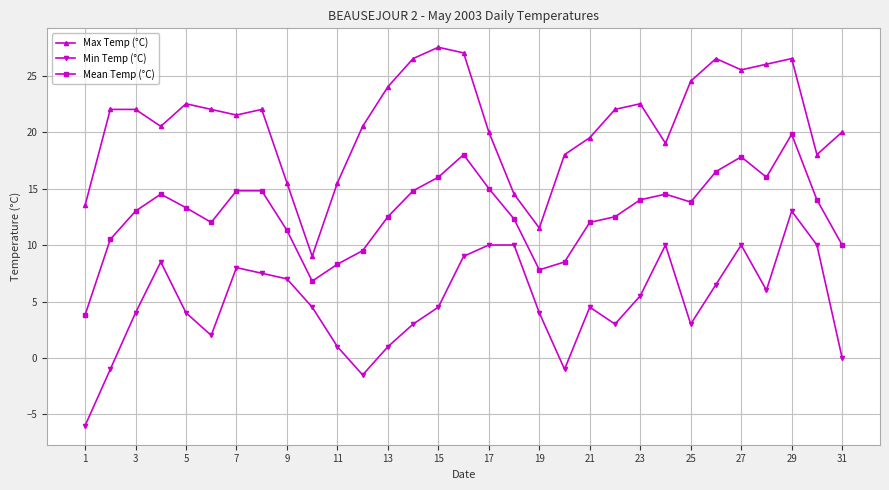

Rank the series by their average value, from lowest to highest.

Min Temp (°C), Mean Temp (°C), Max Temp (°C)